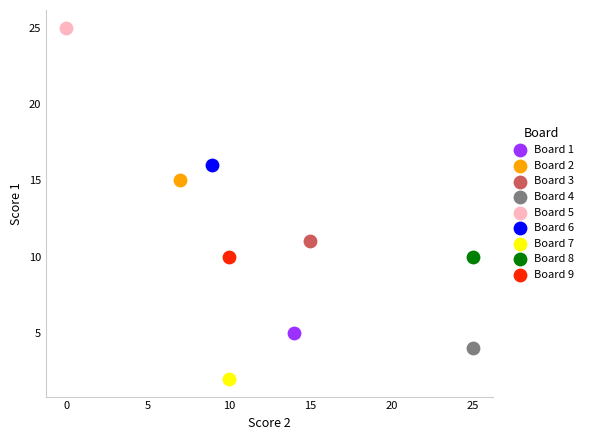

Which series contains the lowest Y value?

Board 7